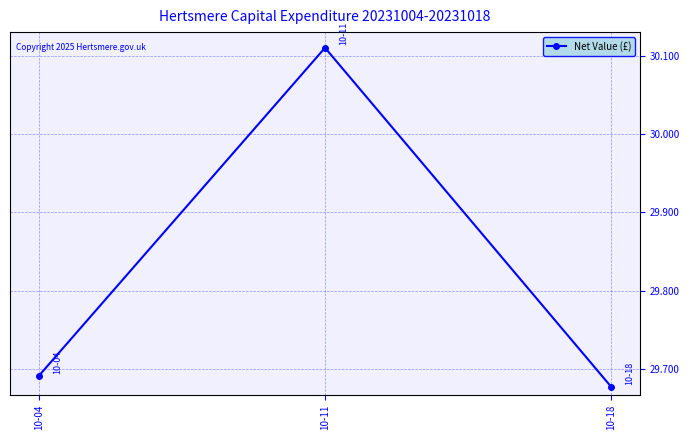

The value at 10-18 is 18.9. True or false?

False